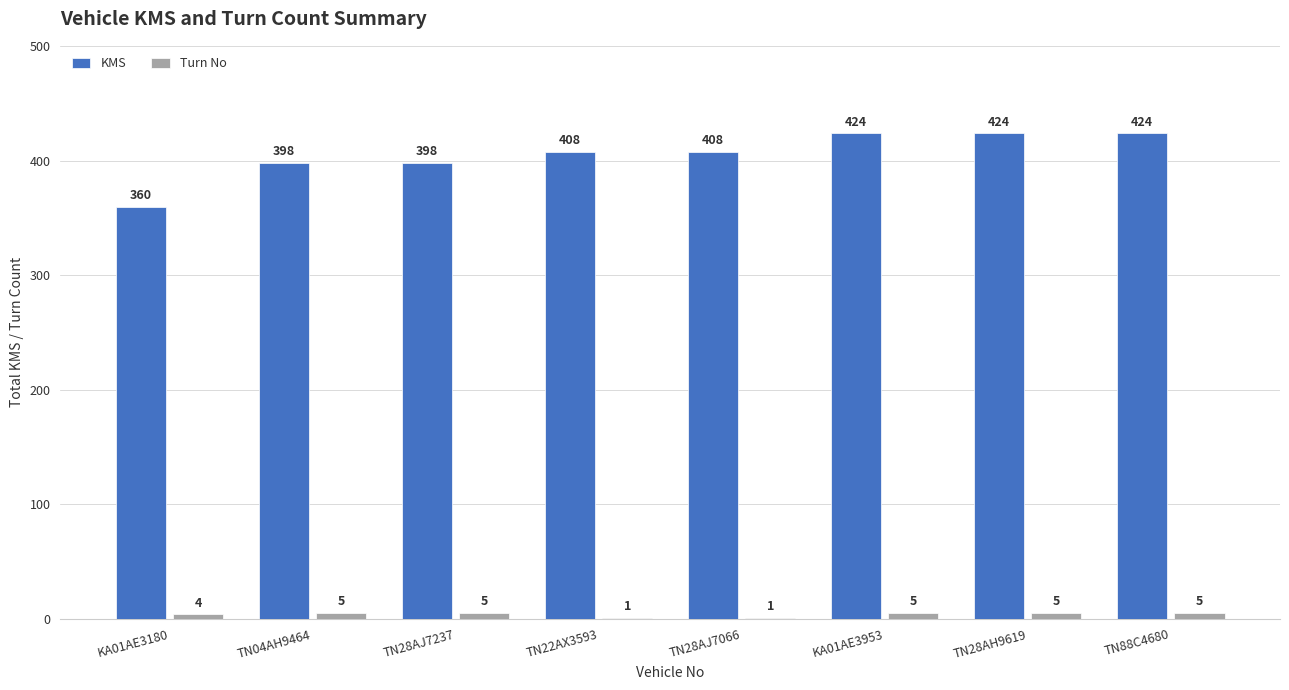

What is the maximum value shown in the chart?

424